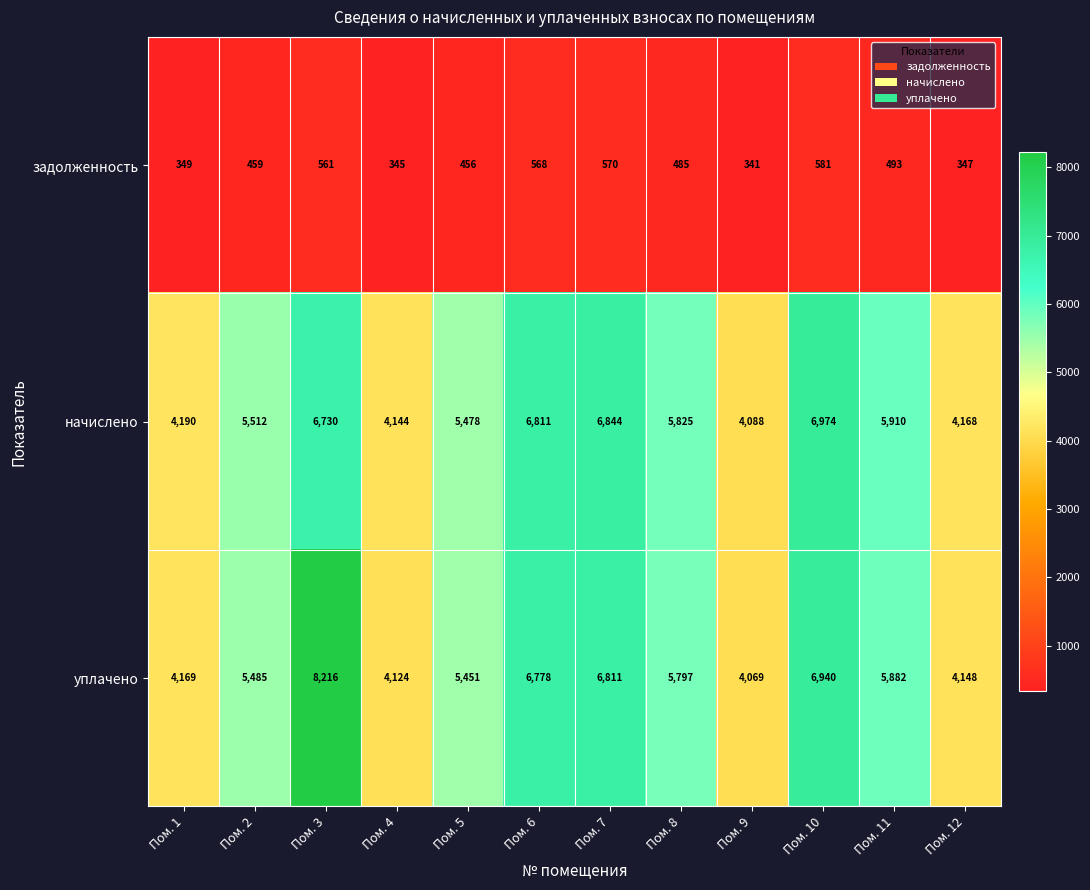

At which label is задолженность closest to 461?

Пом. 2